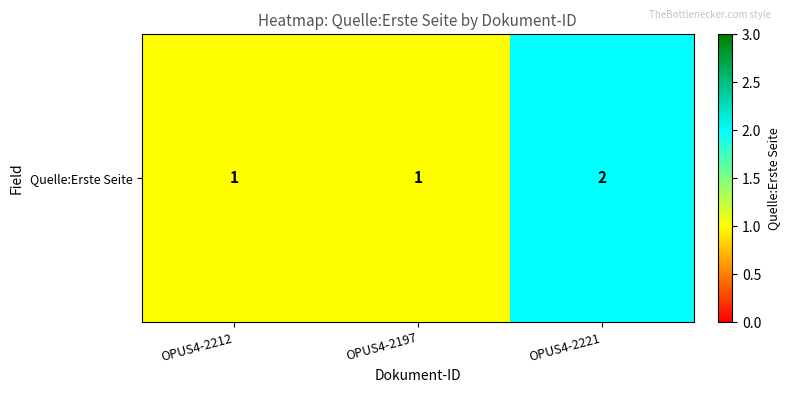

What is the change in value from OPUS4-2212 to OPUS4-2221?

+1